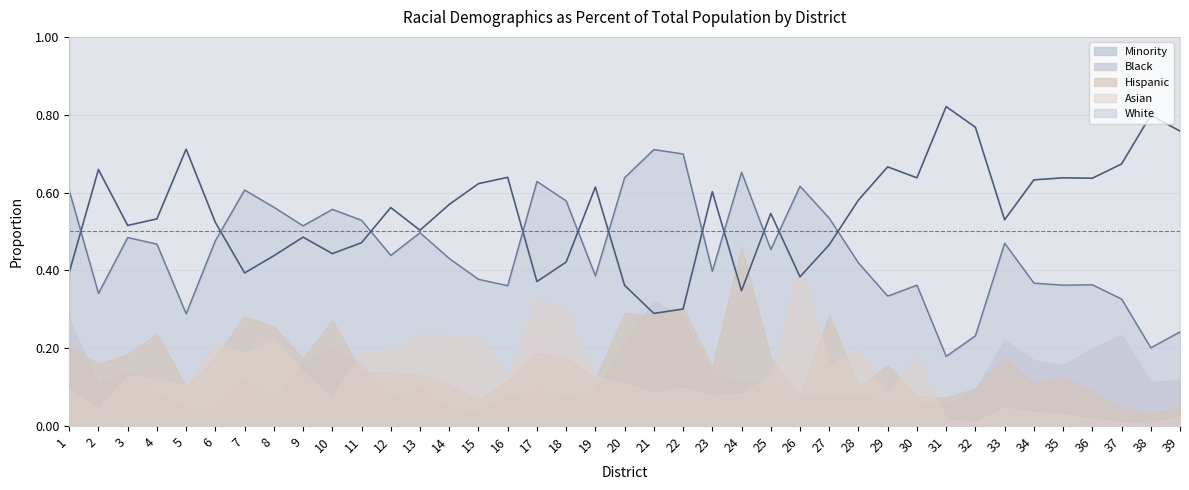

Where do White and Hispanic first cross each other?

21 and 22